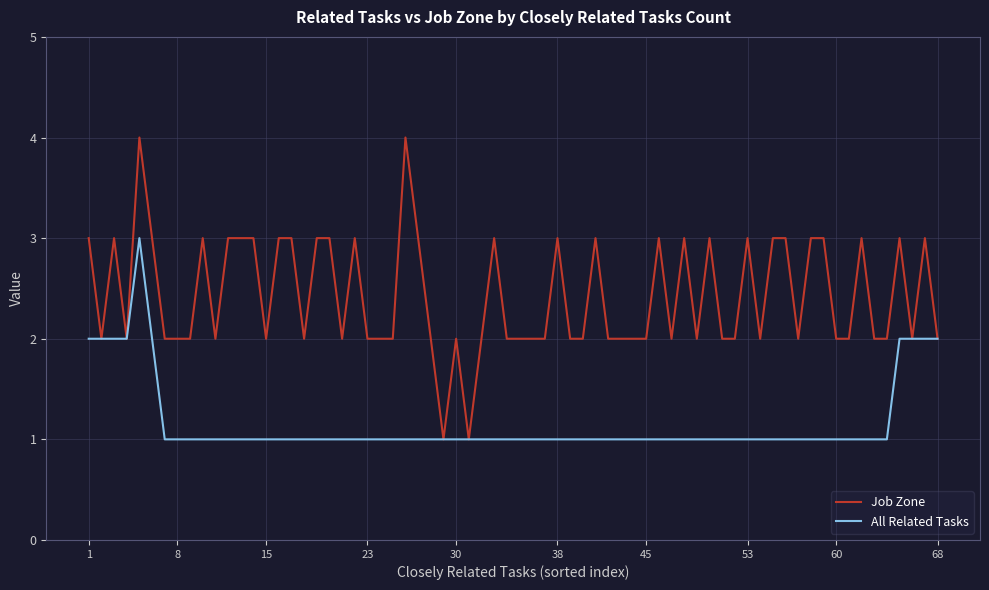

How many lines are shown in the chart?

2